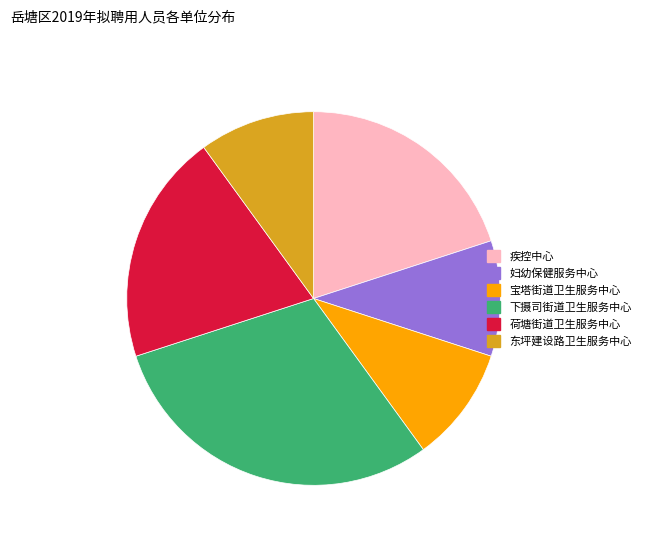

Do 下摄司街道卫生服务中心 and 东坪建设路卫生服务中心 together represent more than half of the pie?

No